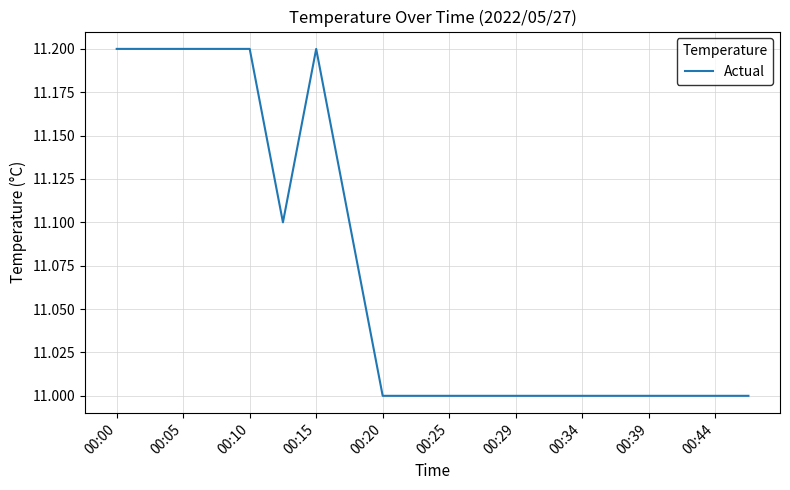

What is the greatest value displayed?

11.2